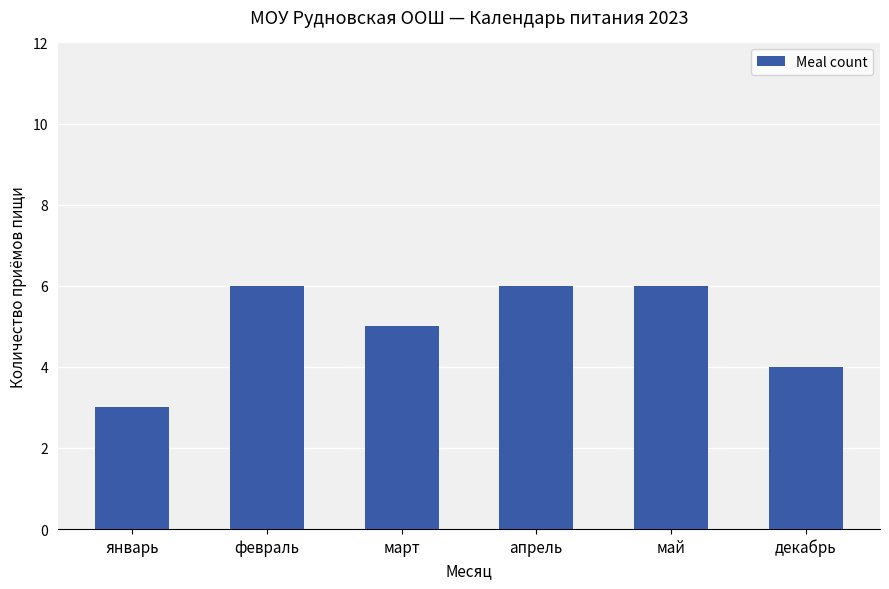

What is the change in value from январь to декабрь?

+1